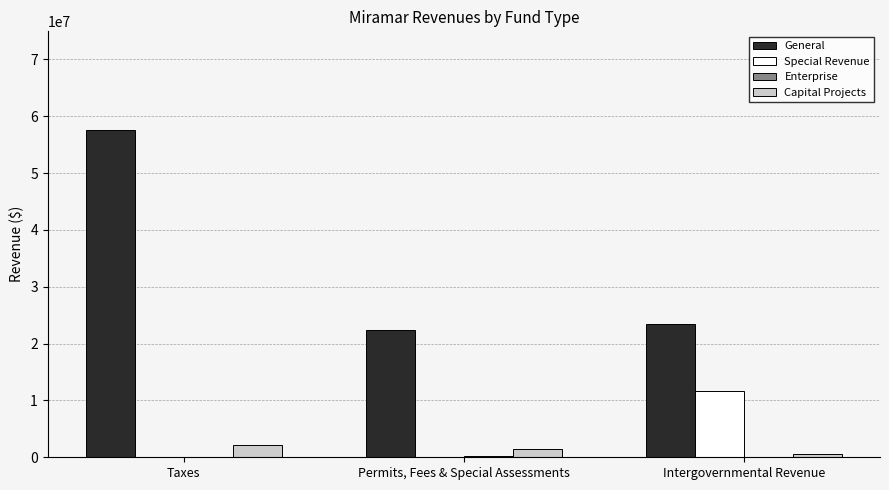

True or false: General has a value of 57644764 at Taxes.

True